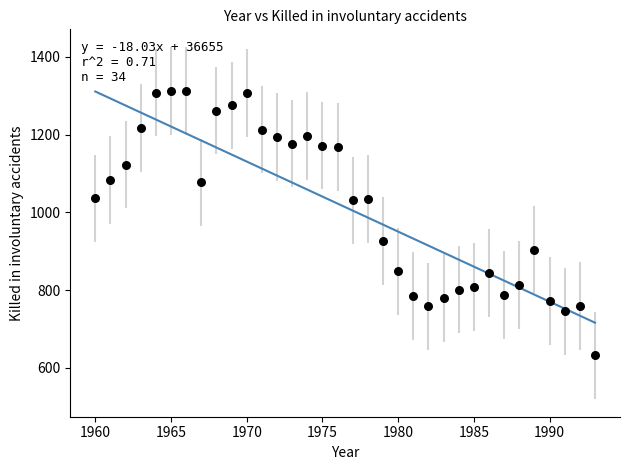

What is the range of Y values (max minus min)?

681